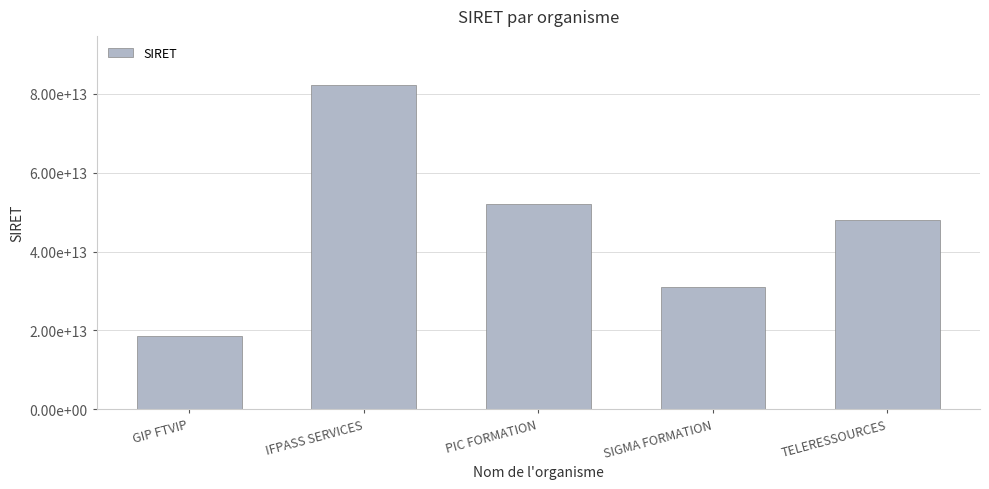

Between PIC FORMATION and TELERESSOURCES, which is larger?

PIC FORMATION